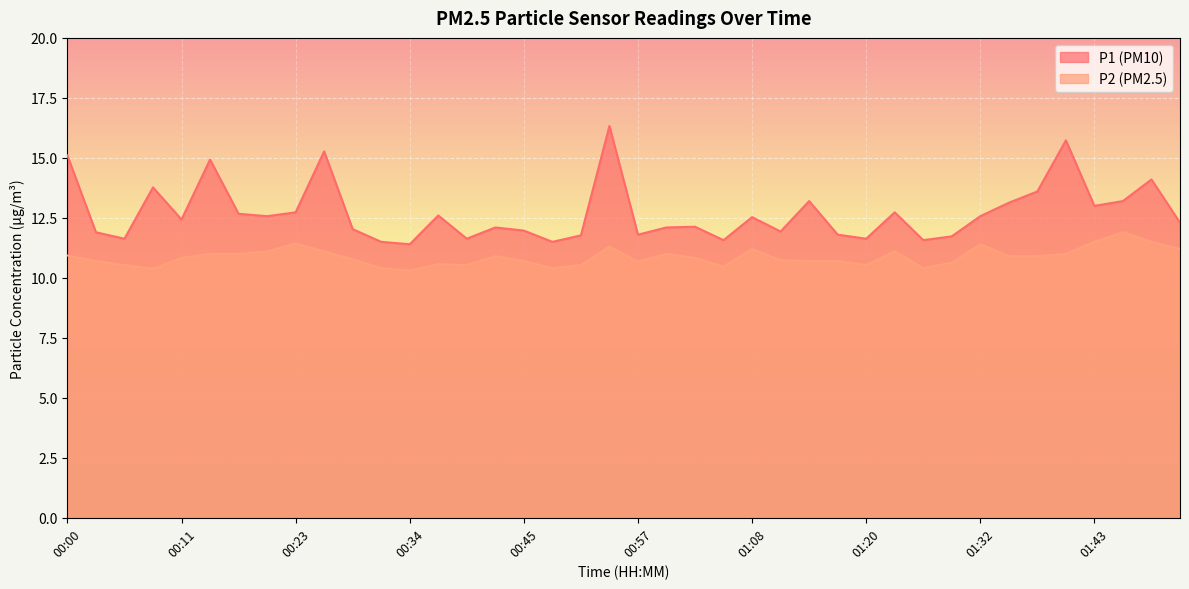

What is the value of the P2 point at the 25th from the left?

11.2